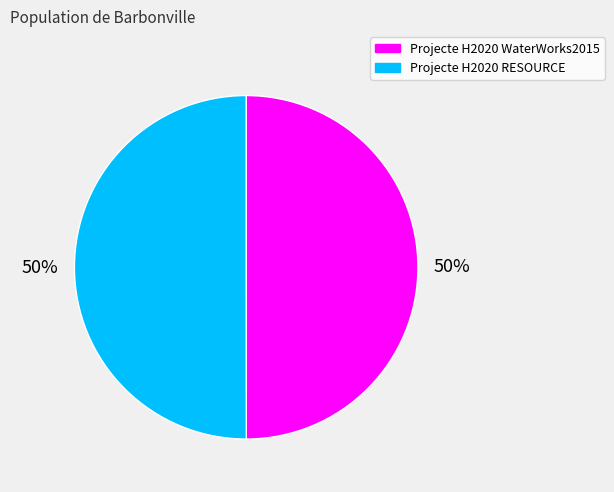

True or false: Projecte H2020 WaterWorks2015 accounts for 61% of the total.

False